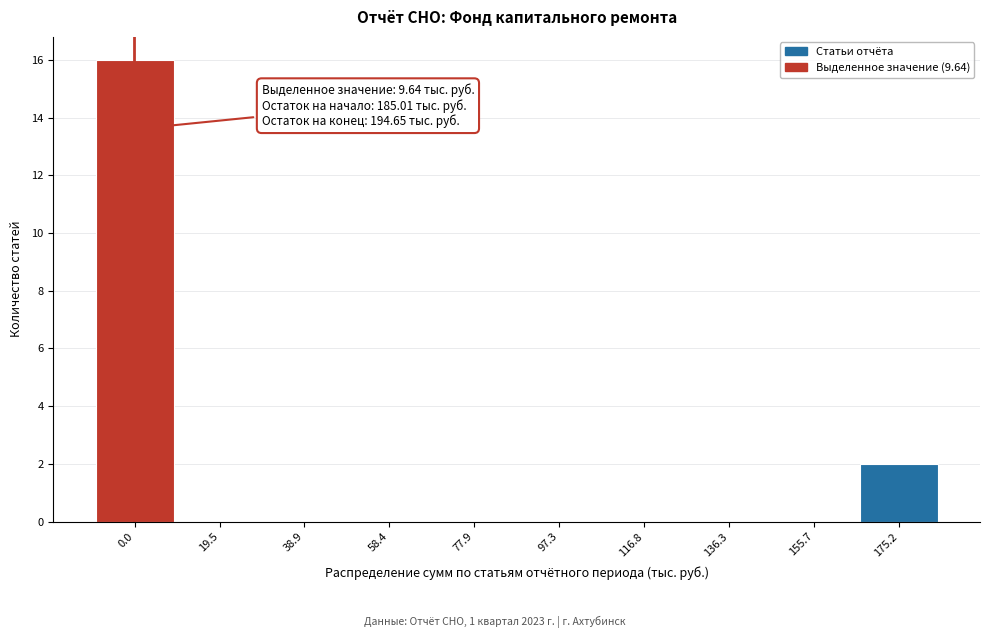

Reading left to right, extract all data points from this chart.

0.0=16	19.5=0	38.9=0	58.4=0	77.9=0	97.3=0	116.8=0	136.3=0	155.7=0	175.2=2